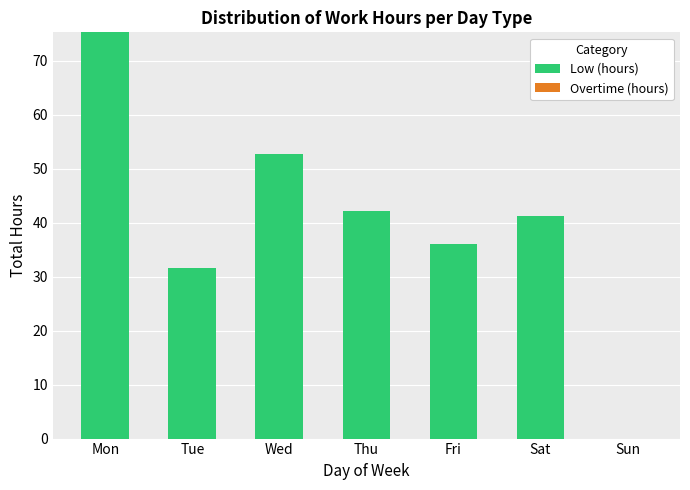

What is the ratio of the value at Thu to the value at Sat?

1.0